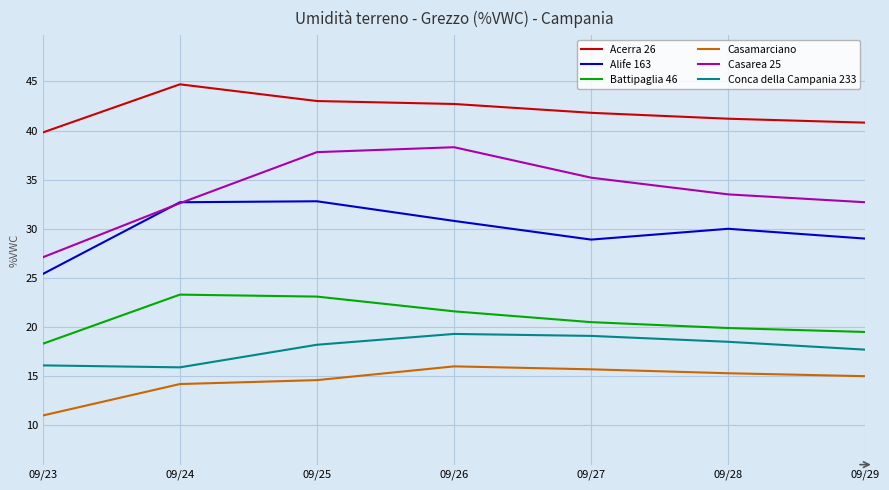

Is the value of Acerra 26 at 09/25 greater than the value of Casarea 25 at 09/29?

Yes